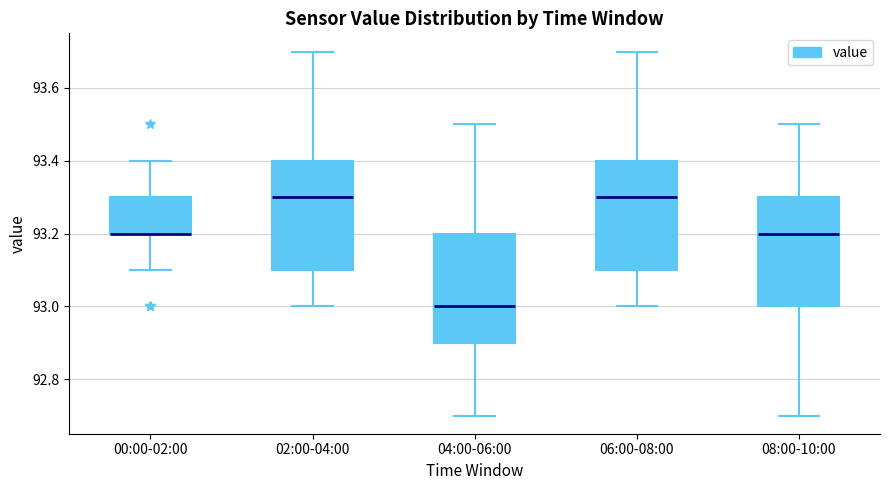

Reading left to right, read every box against the y-axis: the position of its median line, the range the box covers, and the ends of its whiskers. The values are not printed on the chart, so give them approximately, as read against the axis.

00:00-02:00: median 93.2 (drawn on the box's lower edge), box 93.2 to 93.3, whiskers 93.1 to 93.4
02:00-04:00: median 93.3, box 93.1 to 93.4, whiskers 93.0 to 93.7
04:00-06:00: median 93.0, box 92.9 to 93.2, whiskers 92.7 to 93.5
06:00-08:00: median 93.3, box 93.1 to 93.4, whiskers 93.0 to 93.7
08:00-10:00: median 93.2, box 93.0 to 93.3, whiskers 92.7 to 93.5